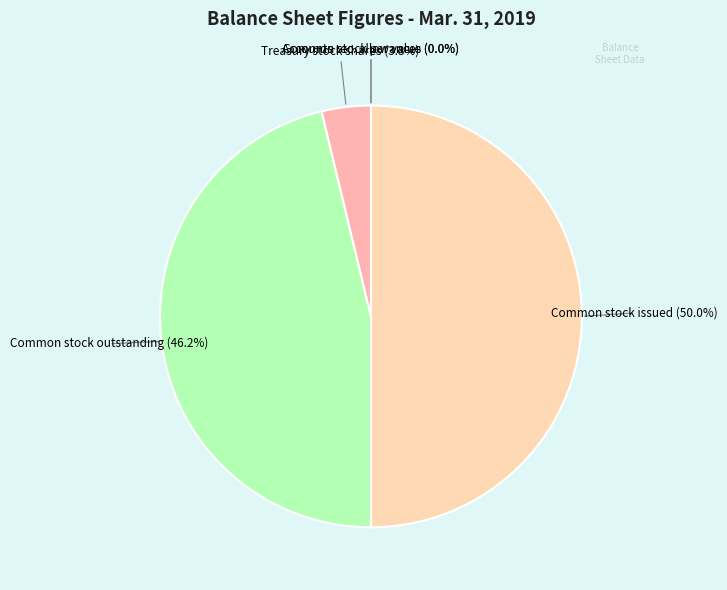

To the nearest percent, what portion does Common stock shares issued represent?

50%